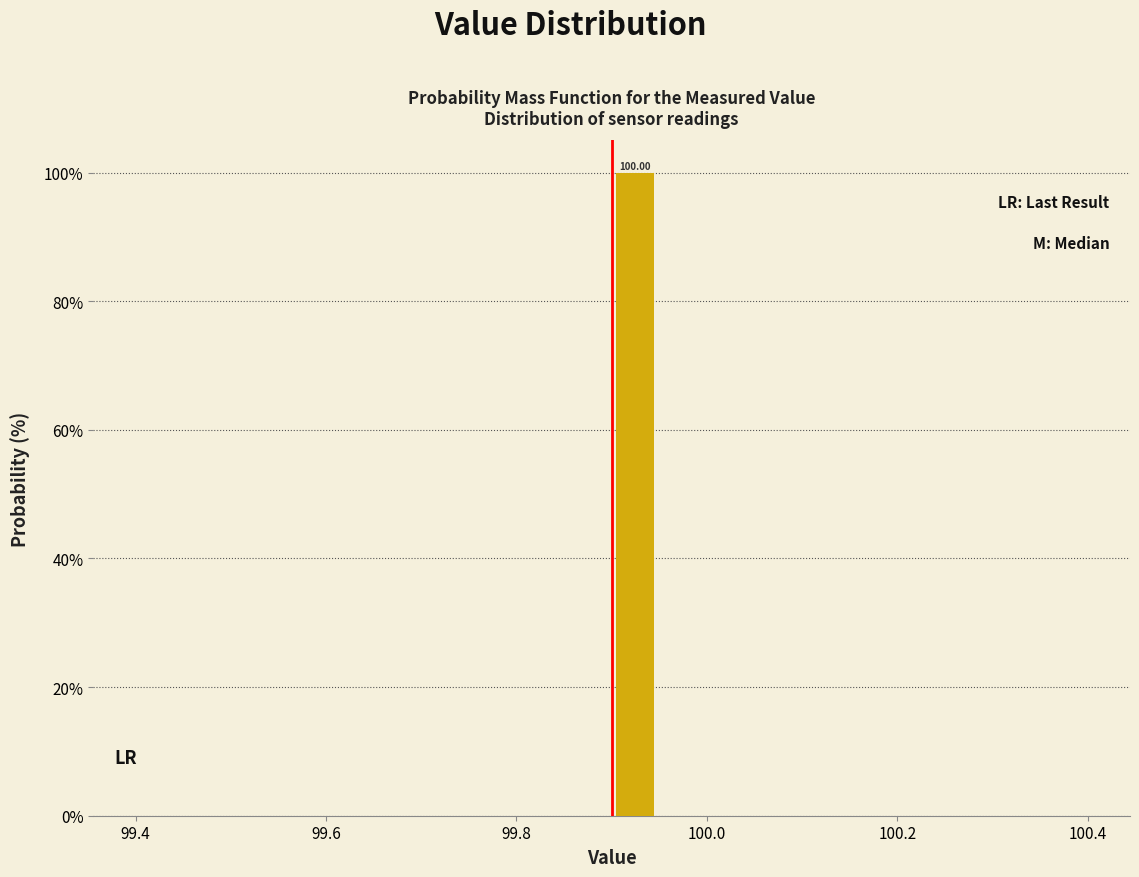

Read against the x-axis, roughly where is the centre of the tallest bar?

99.92